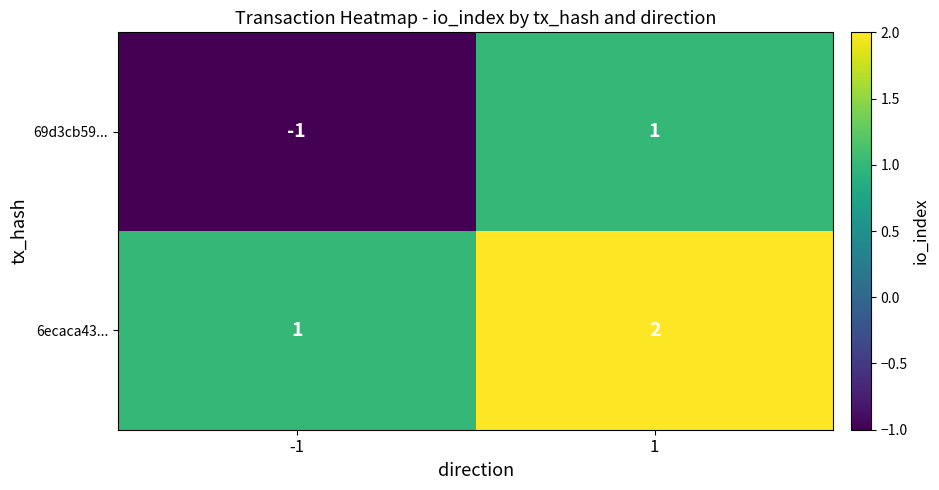

At -1, list the series in order from smallest to largest.

69d3cb59..., 6ecaca43...